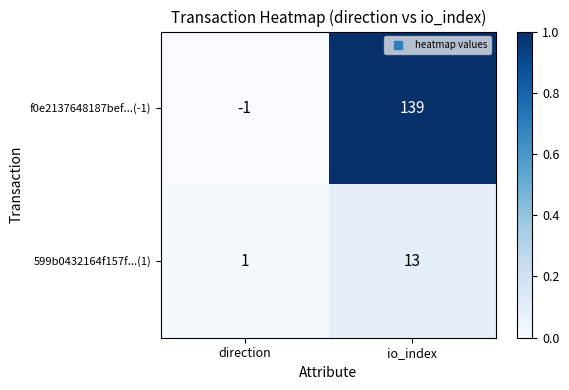

Reading right to left, list all the values displayed in this chart.

f0e2137648187bef...(-1): io_index=139	direction=-1
599b0432164f157f...(1): io_index=13	direction=1